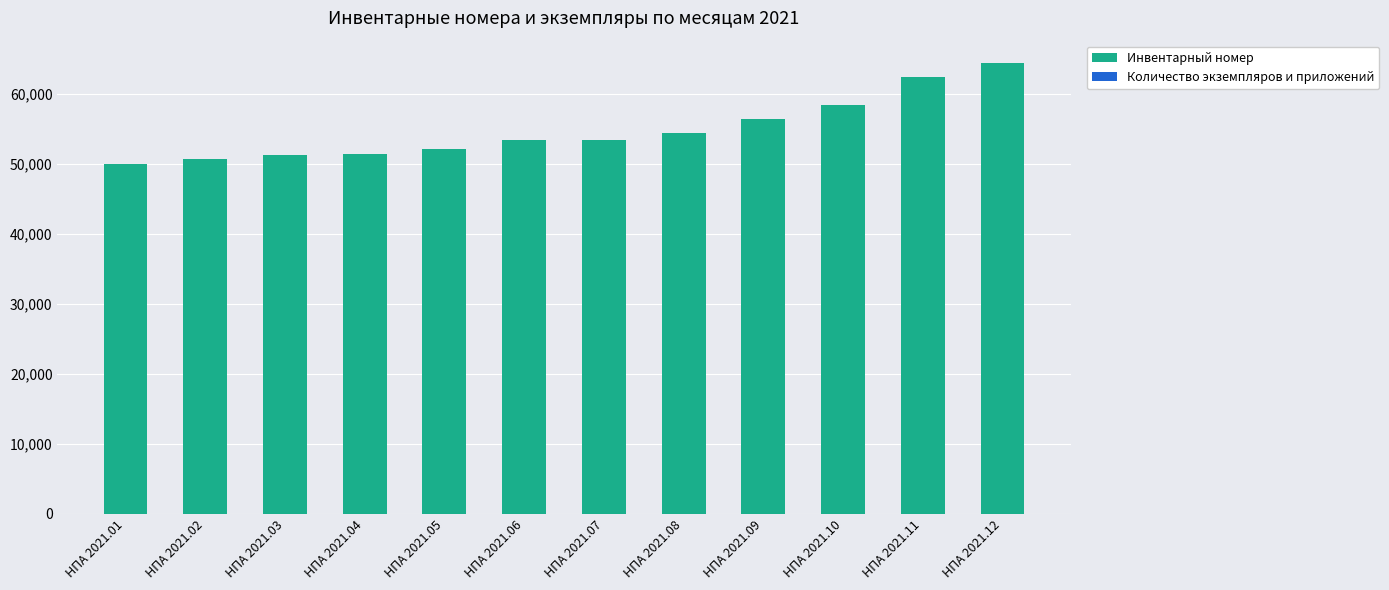

The value of Инвентарный номер at НПА 2021.10 is 79158. True or false?

False